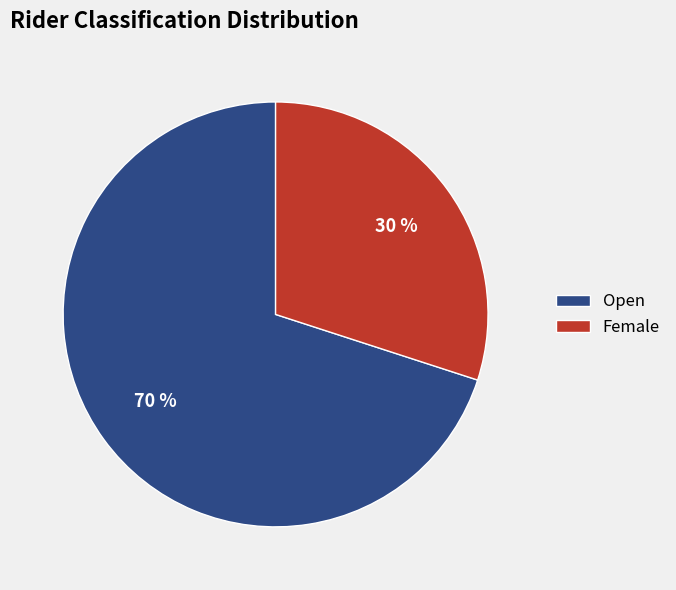

Count the number of slices in the pie.

2